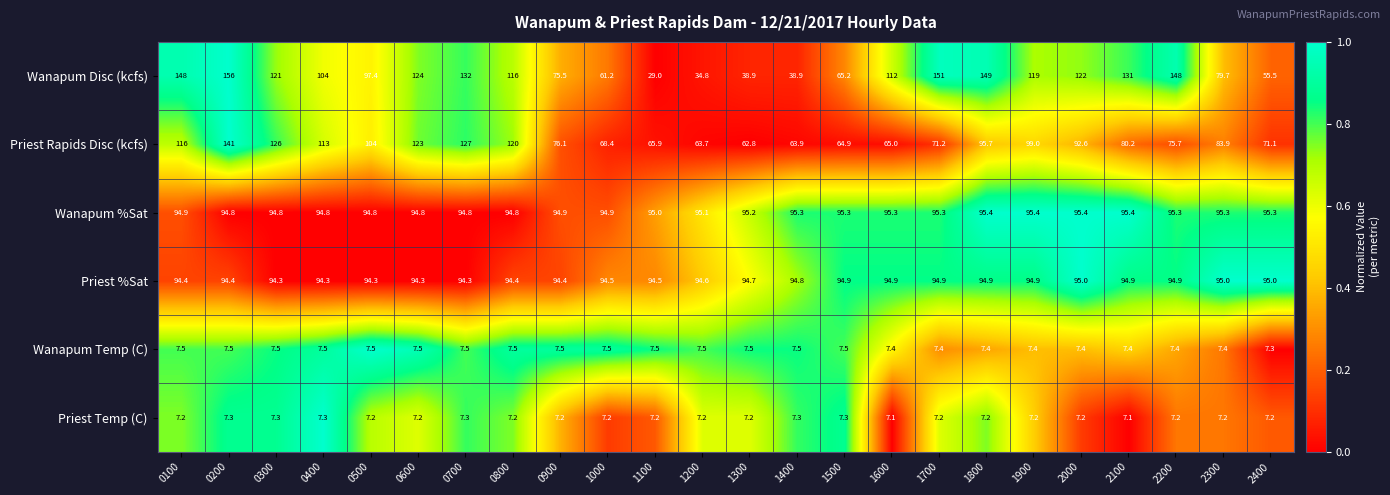

Is the value of Priest Rapids Disc (kcfs) at 1200 greater than the value of Wanapum Disc (kcfs) at 0900?

No